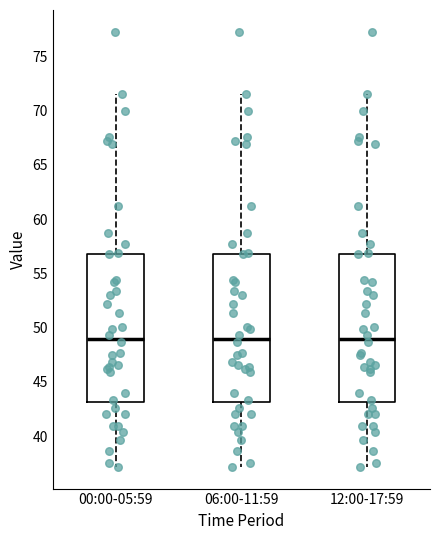

Reading left to right, transcribe this box plot: for each box, give where its median line is, the range the box spans, and where its two whiskers end, as read against the y-axis. The values are not printed on the chart, so give them approximately, as read against the axis.

00:00-05:59: median 49.0, box 43.0 to 57.0, whiskers 37.0 to 71.5
06:00-11:59: median 49.0, box 43.0 to 57.0, whiskers 37.0 to 71.5
12:00-17:59: median 49.0, box 43.0 to 57.0, whiskers 37.0 to 71.5